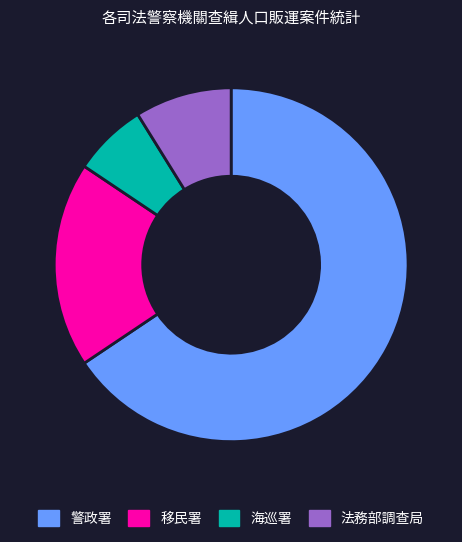

Which category has the smallest portion of the pie?

海巡署